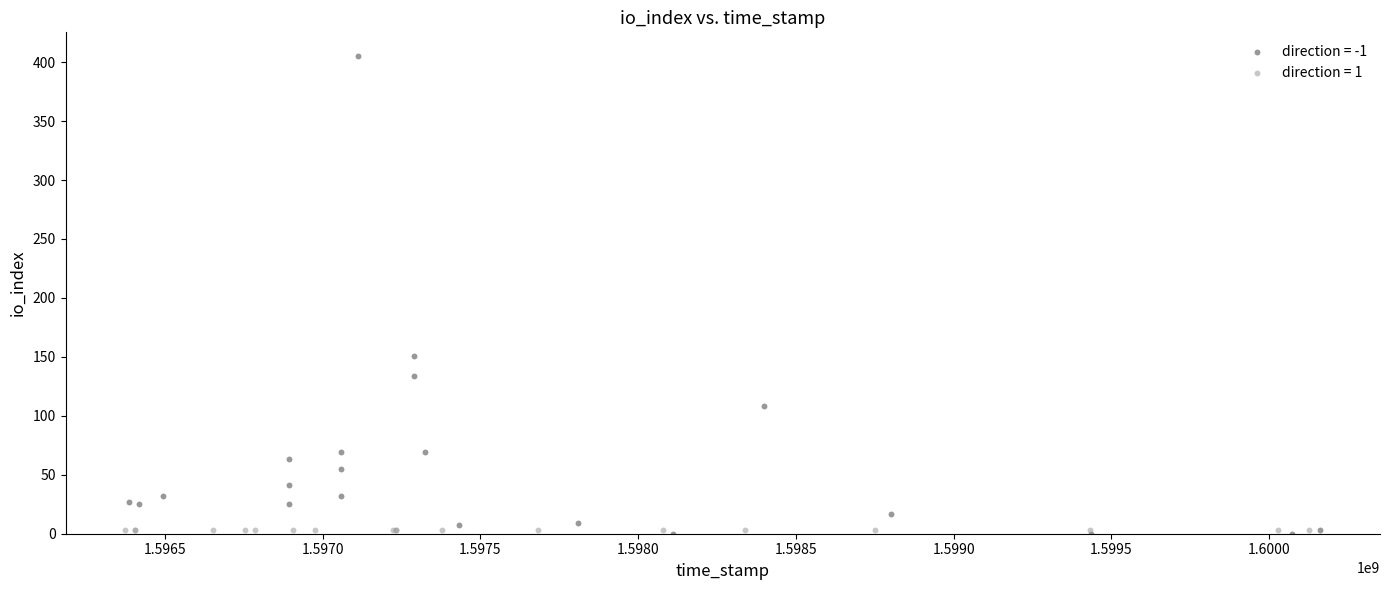

Which series contains the highest Y value?

direction = -1